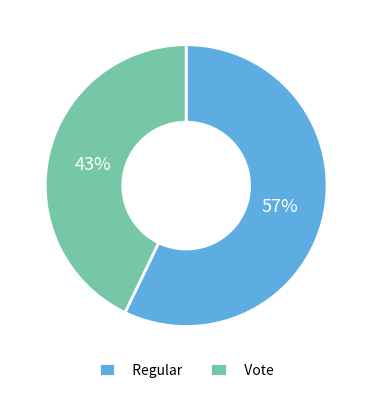

Is it true that Vote is 36% of the pie?

False